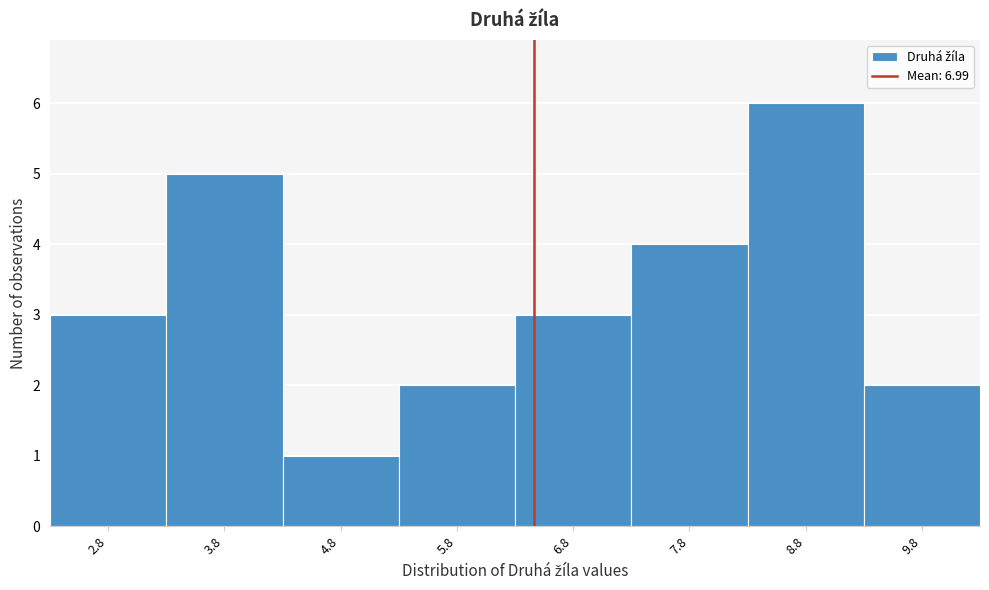

Reading left to right, what are all the values shown in this chart?

2.8=3	3.8=5	4.8=1	5.8=2	6.8=3	7.8=4	8.8=6	9.8=2